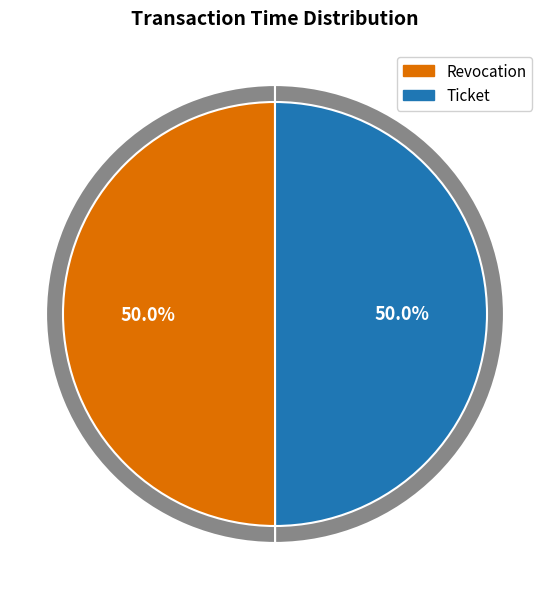

The Revocation slice represents 37% of the pie. True or false?

False